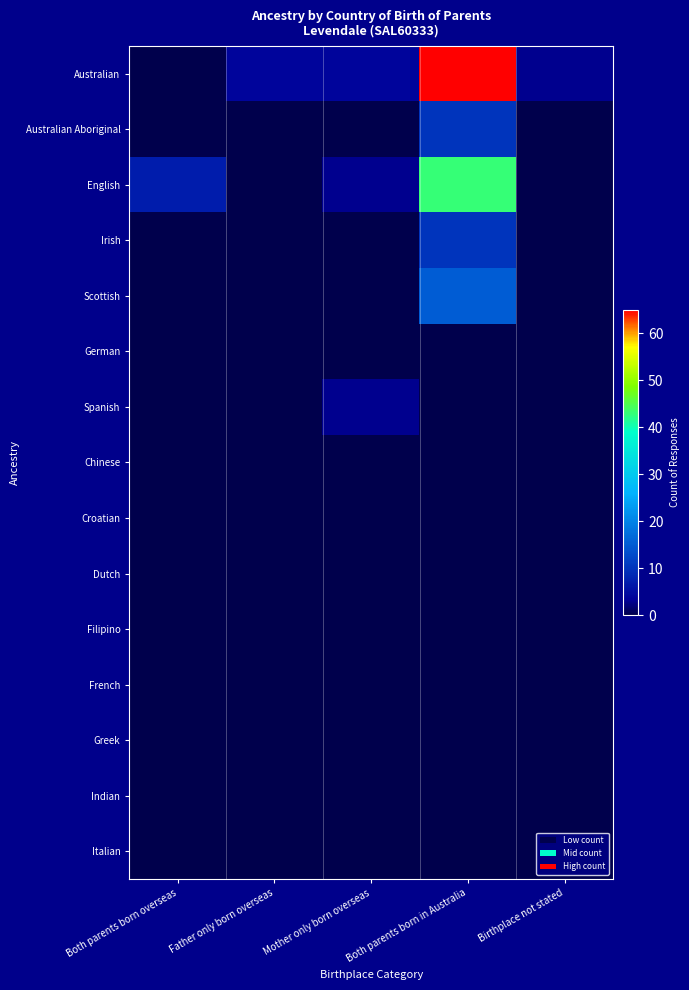

How many categories are shown in the chart?

5